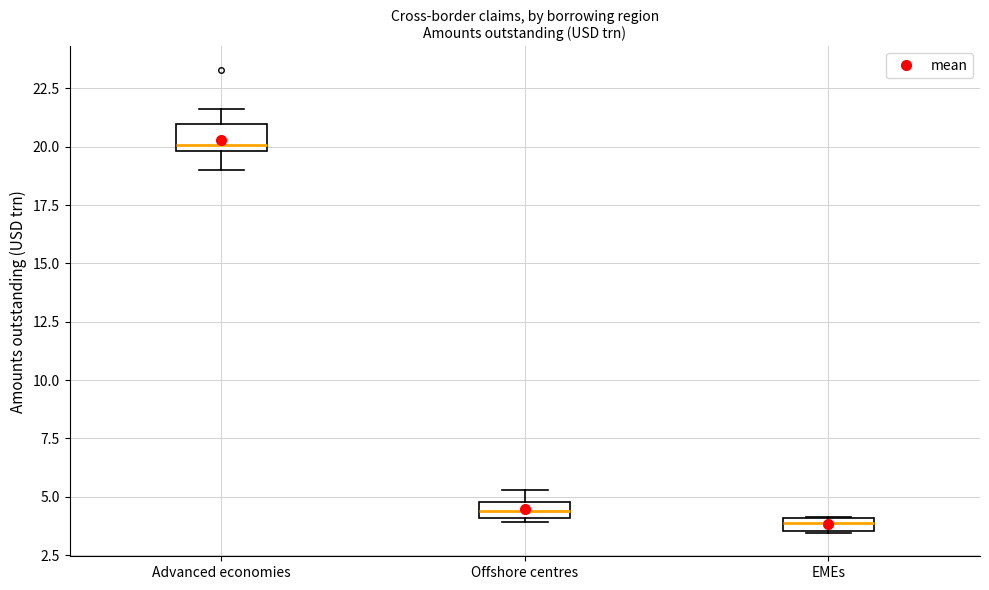

Where is the upper edge of the box for EMEs on the y-axis? The values are not printed on the chart, so give them approximately, as read against the axis.

4.0